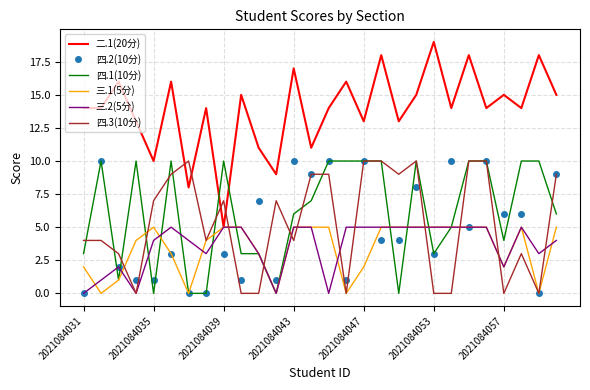

Which series has the largest total across all categories?

二.1(20分)